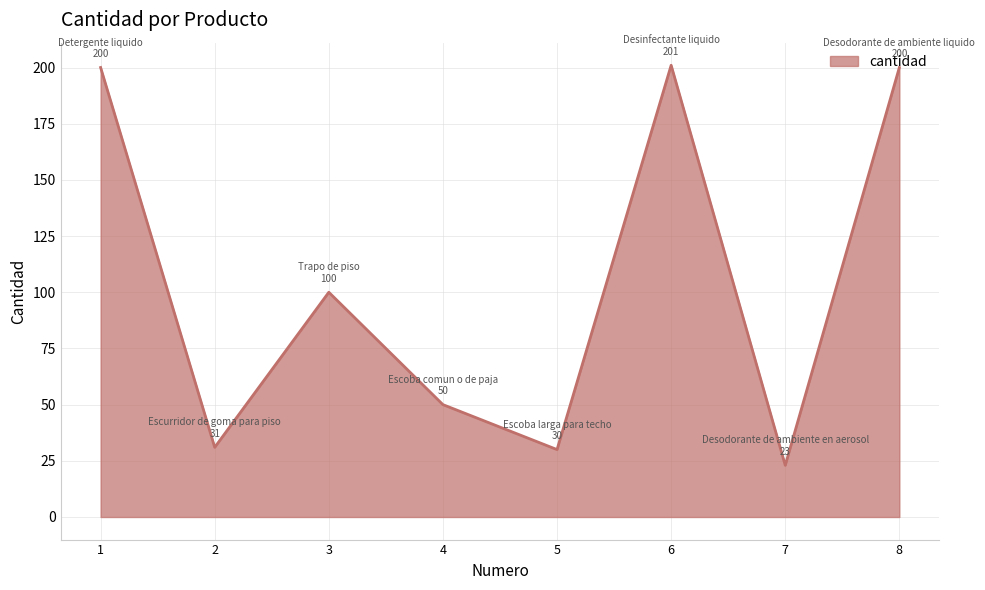

What is the approximate value at 7, to the nearest 5?

25